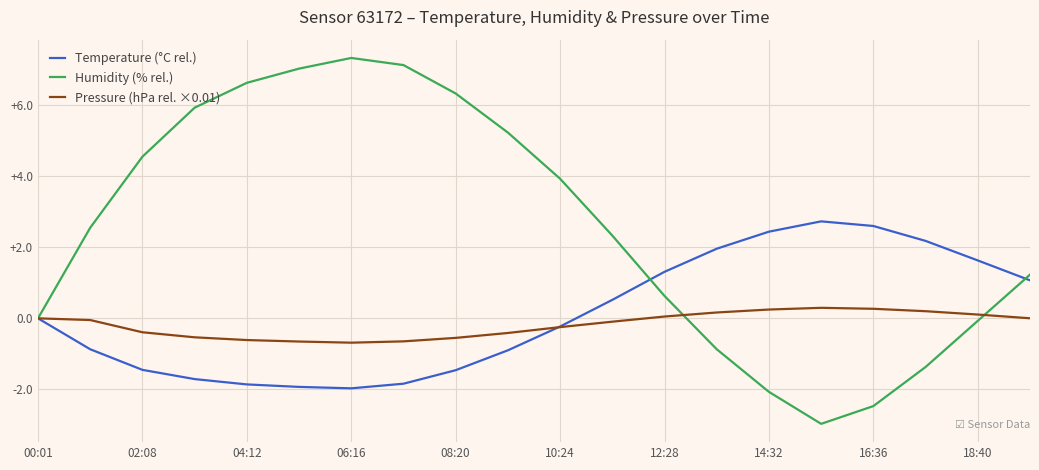

Which series has the widest spread of values?

Humidity (% rel.)